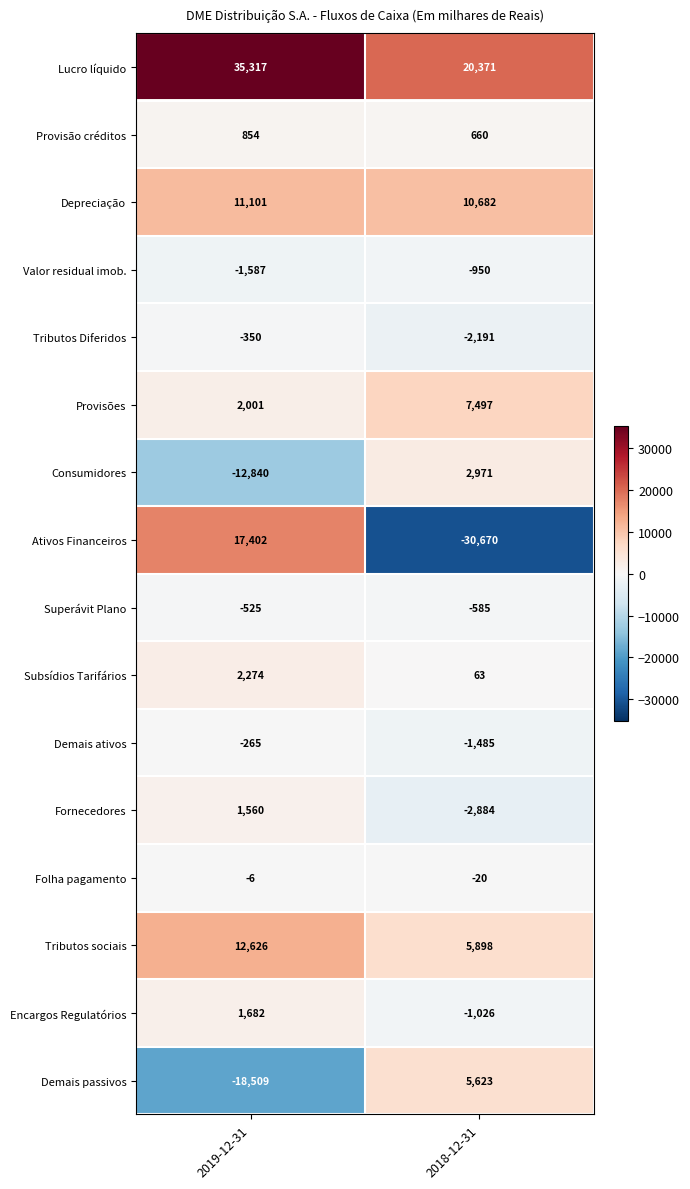

Where is Ativos Financeiros nearest to the value -6634?

2019-12-31